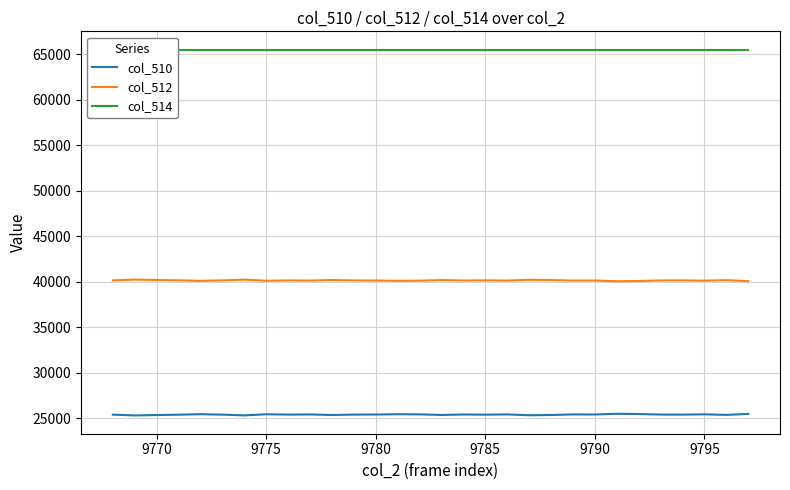

True or false: col_512 and col_510 intersect in this chart.

False